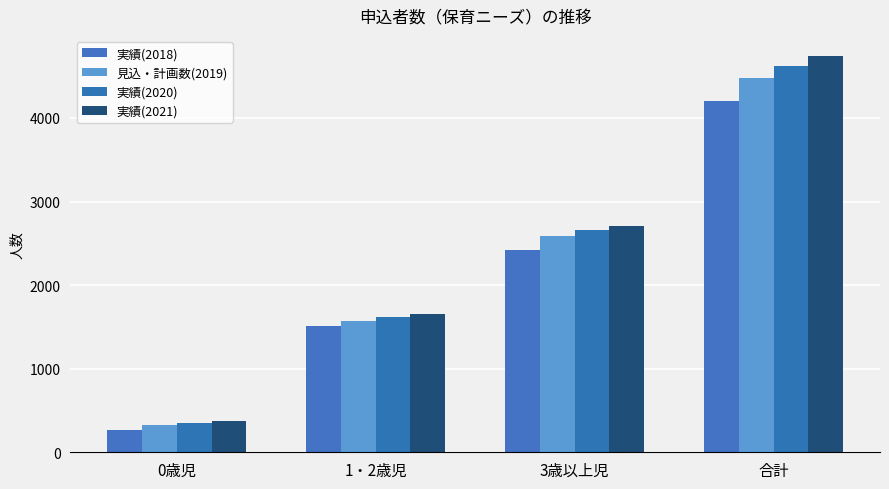

Where does the 実績(2018) series first go above 2419?

合計